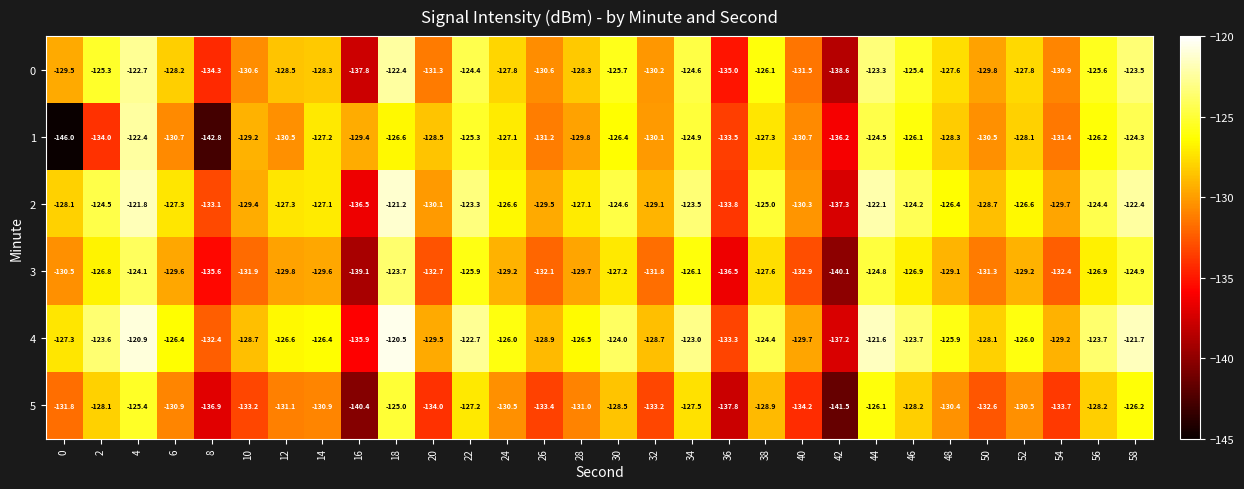

At which label does 1 first exceed -128?

4